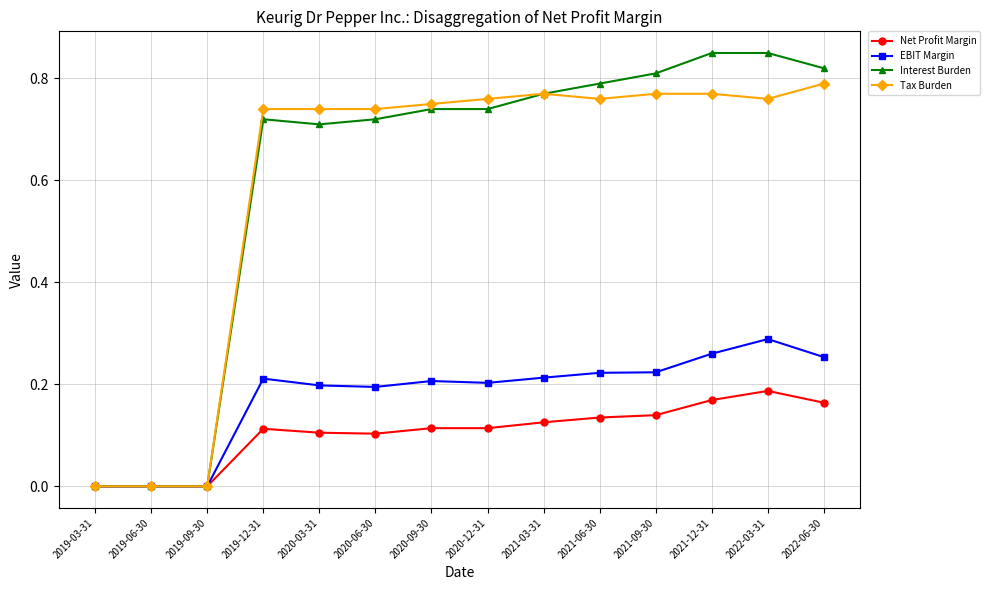

Is it true that Tax Burden equals 0.4 at 2021-06-30?

False